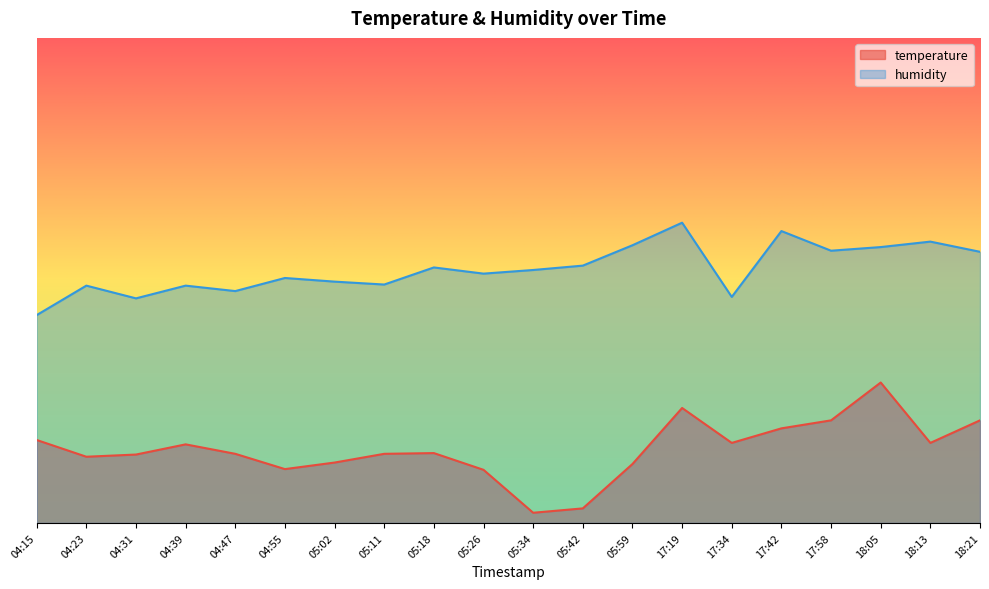

At which label does humidity reach its minimum?

04:15